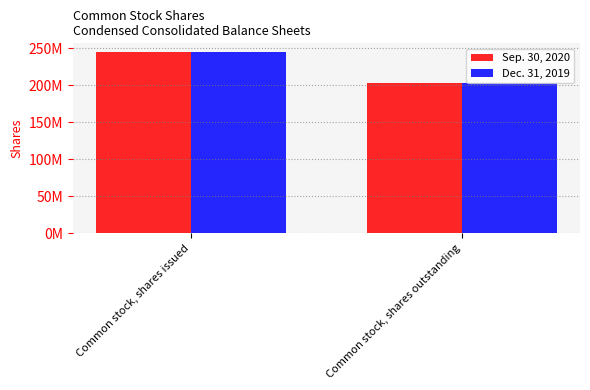

Rank the categories by Dec. 31, 2019 value from highest to lowest.

Common stock, shares issued, Common stock, shares outstanding